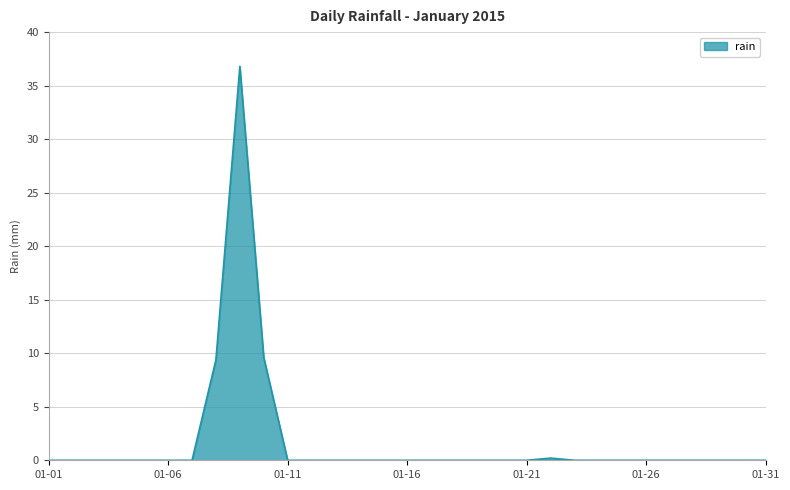

What is the difference between the maximum and minimum values?

36.8